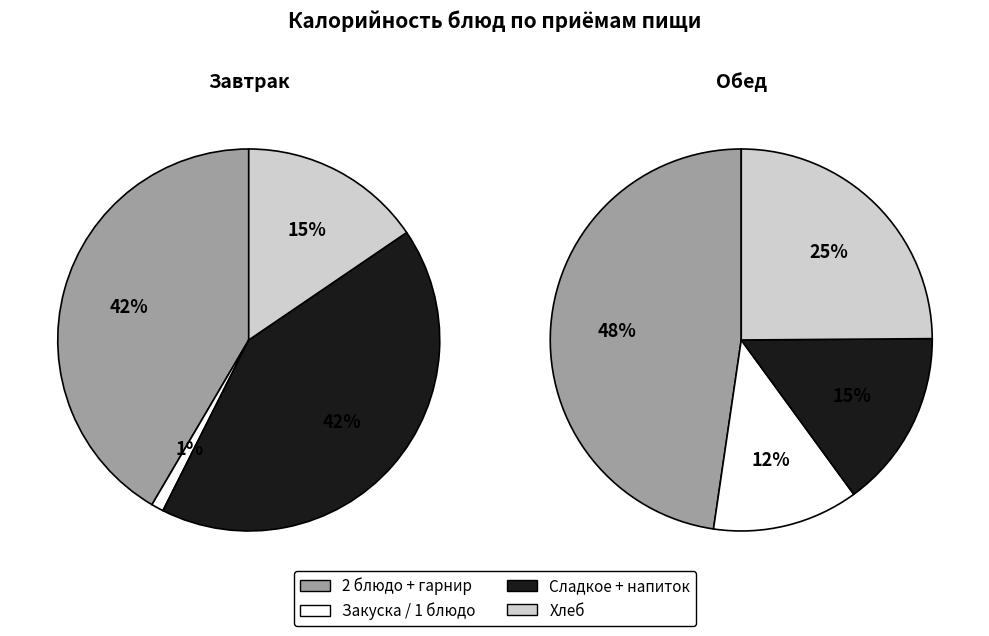

Combined, do Хлеб Дарницкий and Какао/Напиток из изюма account for over 50%?

No